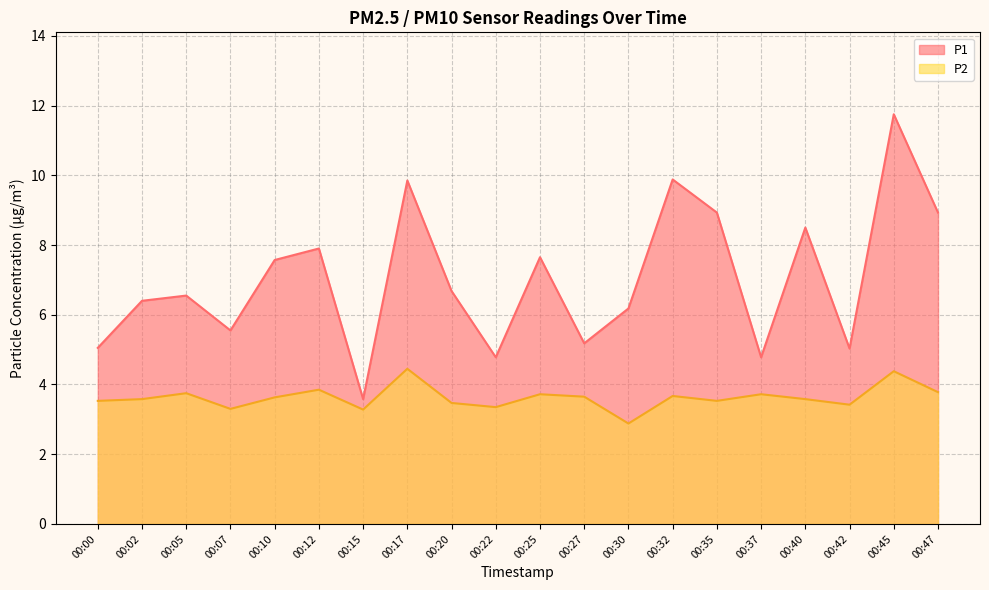

True or false: P2 and P1 intersect in this chart.

False